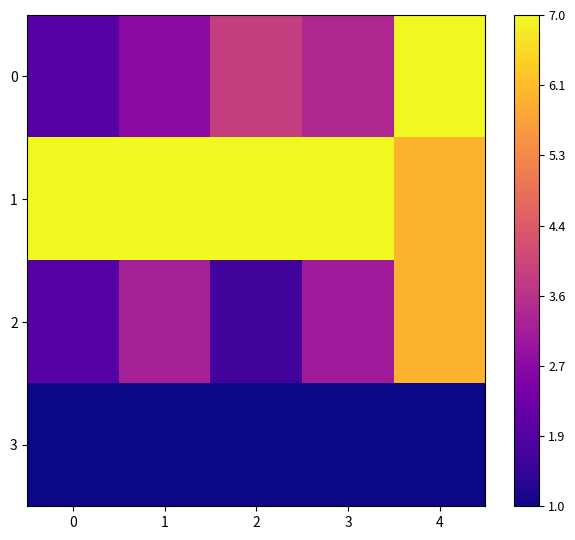

Reading right to left, list all the values displayed in this chart.

0: 4=1.0	3=0.4	2=0.5	1=0.3	0=0.1
1: 4=0.8	3=1.0	2=1.0	1=1.0	0=1.0
2: 4=0.8	3=0.3	2=0.1	1=0.4	0=0.1
3: 4=0.0	3=0.0	2=0.0	1=0.0	0=0.0